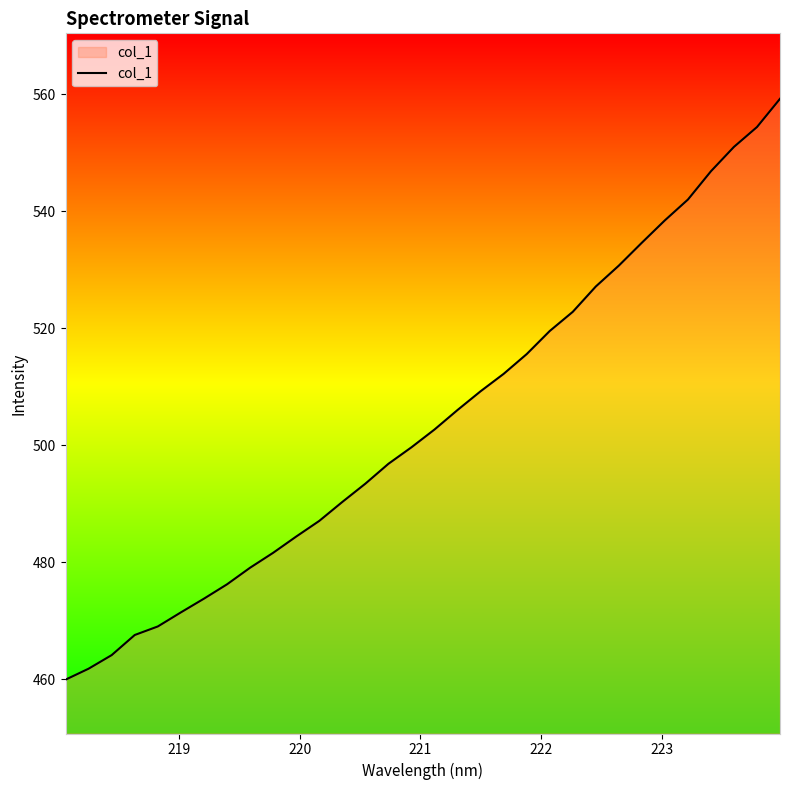

What is the minimum value shown in the chart?

459.9